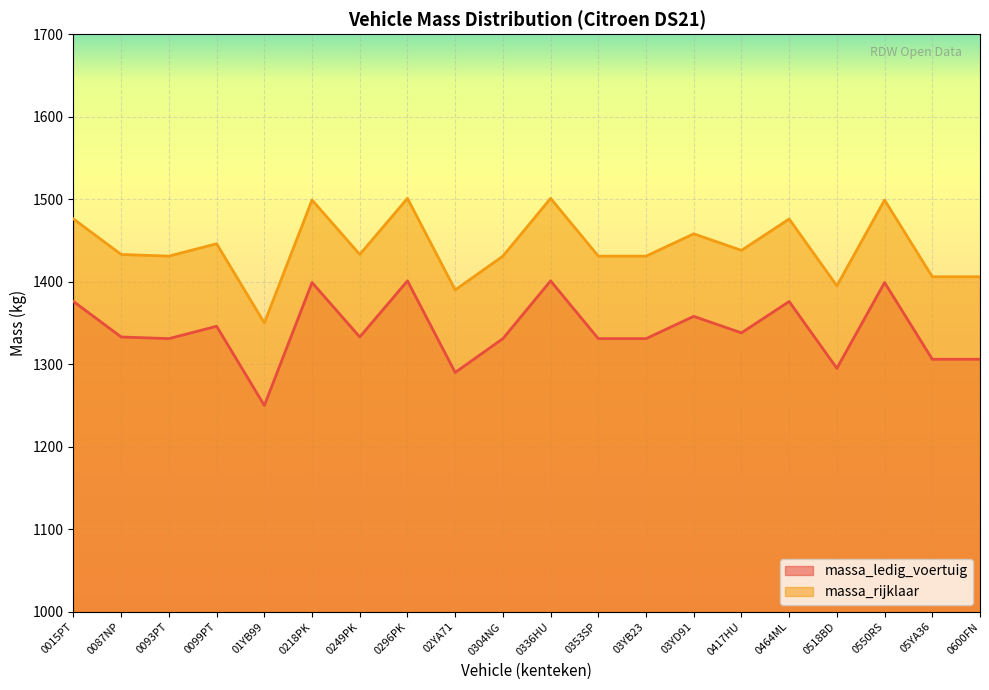

Does the chart display data point markers on the line(s)?

No